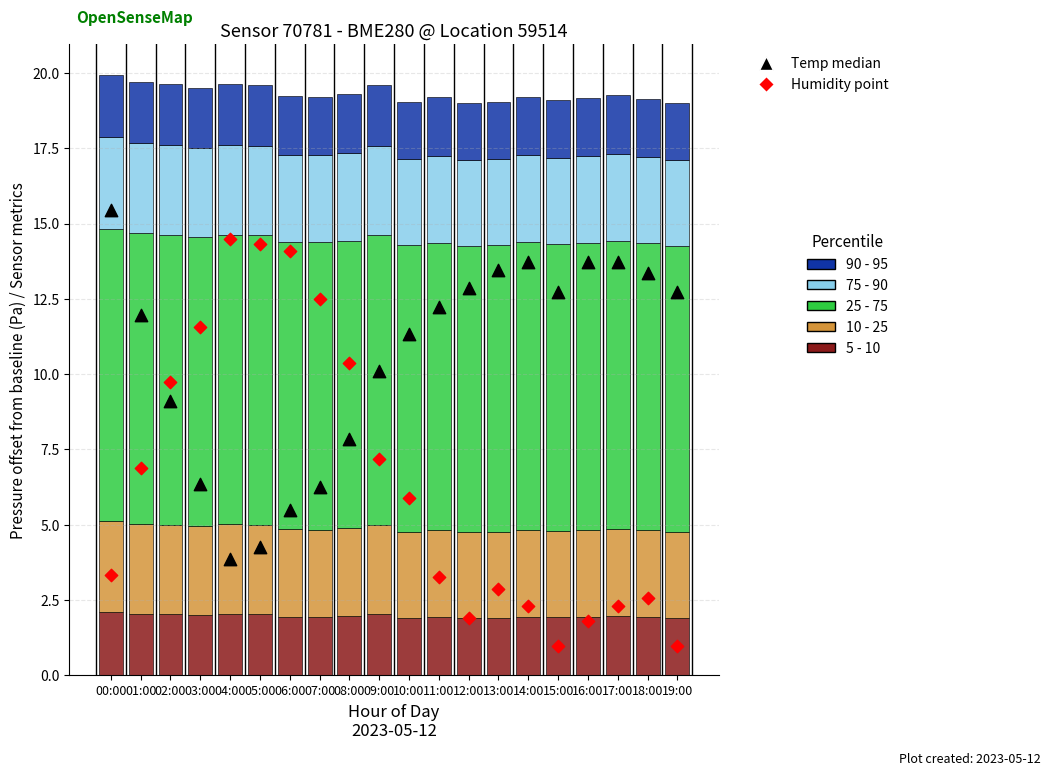

At how many categories does at least one series exceed 5?

20